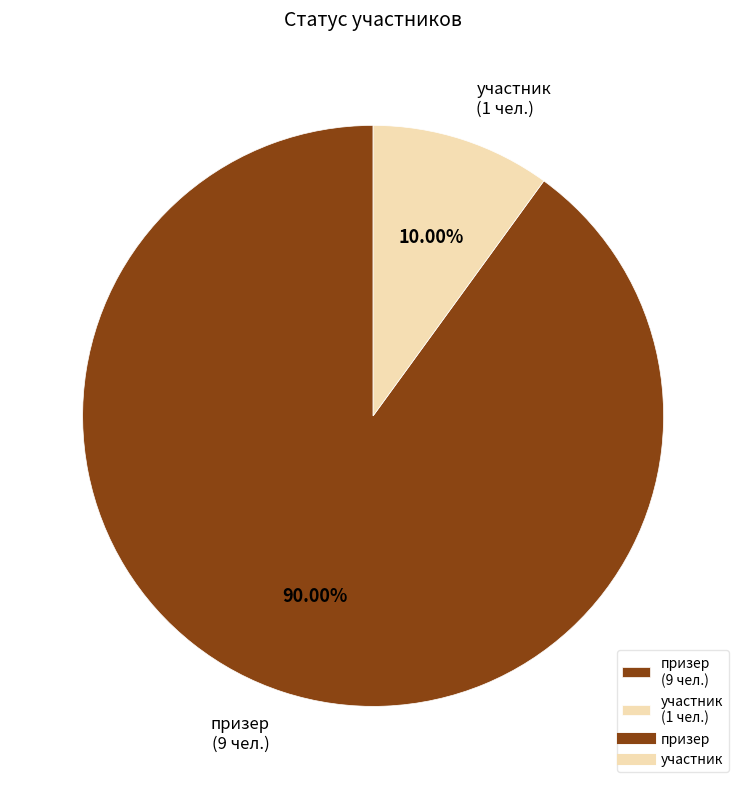

What portion of the pie excludes призер?

10.0%